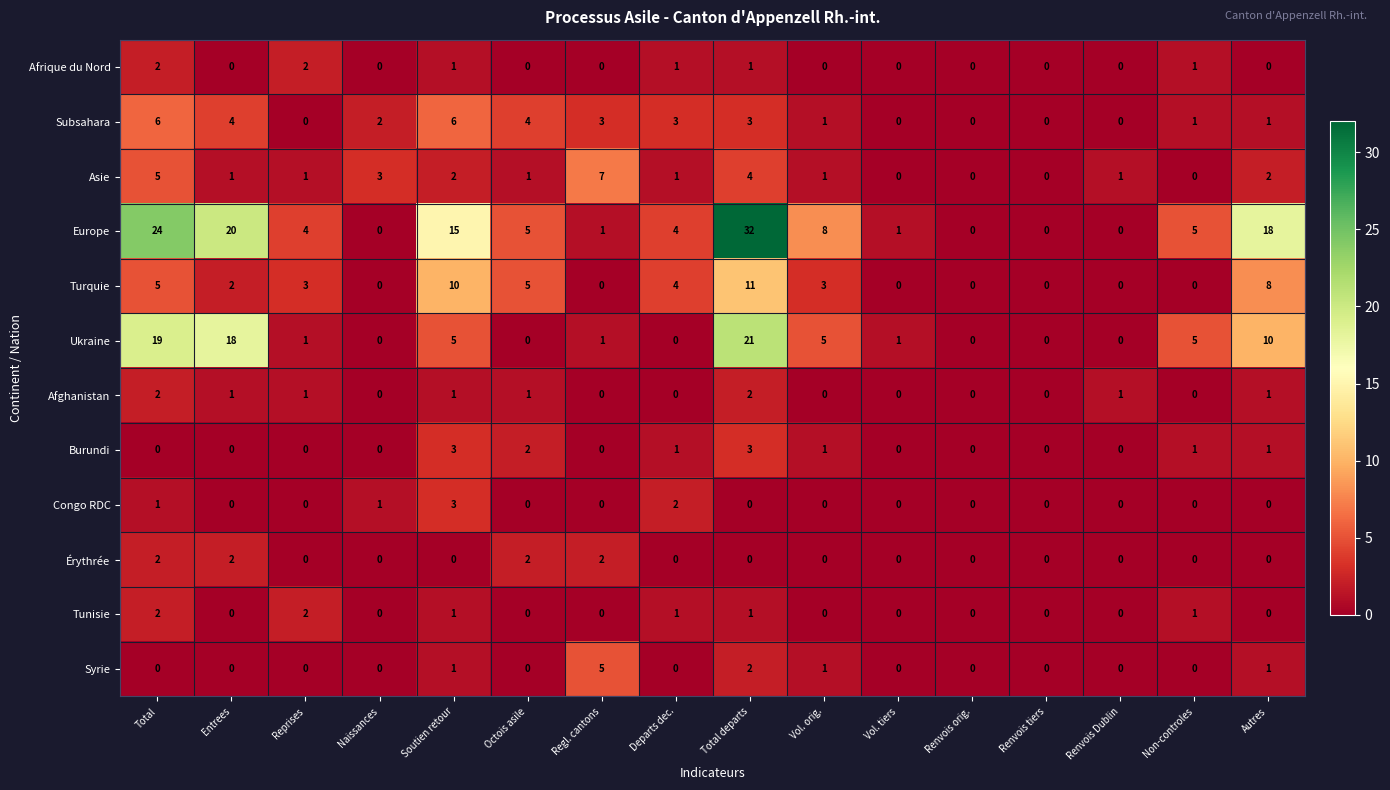

The Asie series shows 4 at Renvois orig.. True or false?

False